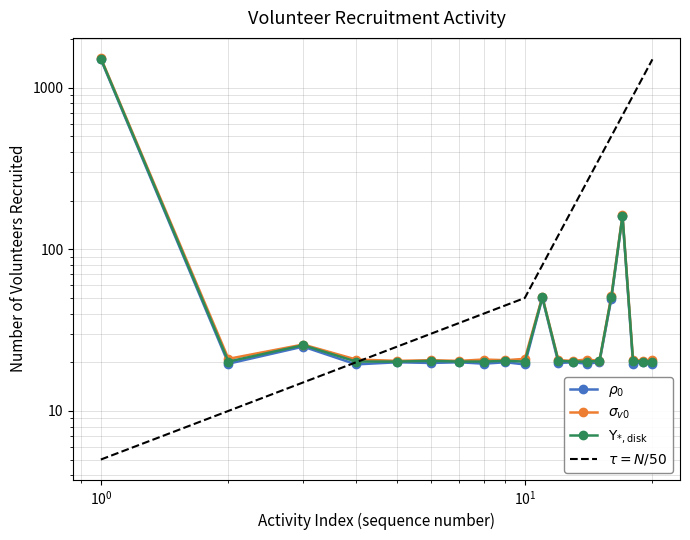

True or false: sigma_v0 and Upsilon_disk cross at least once.

False